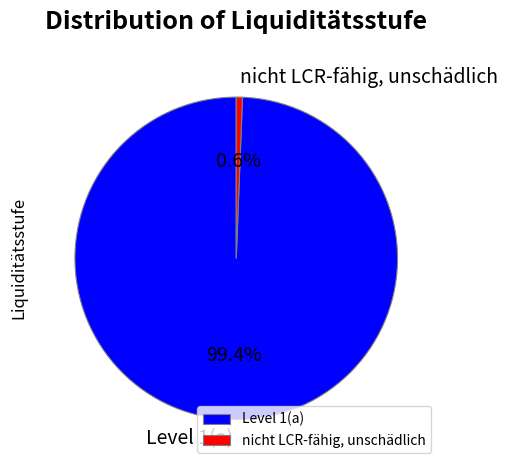

Is there a majority slice in this chart?

Yes